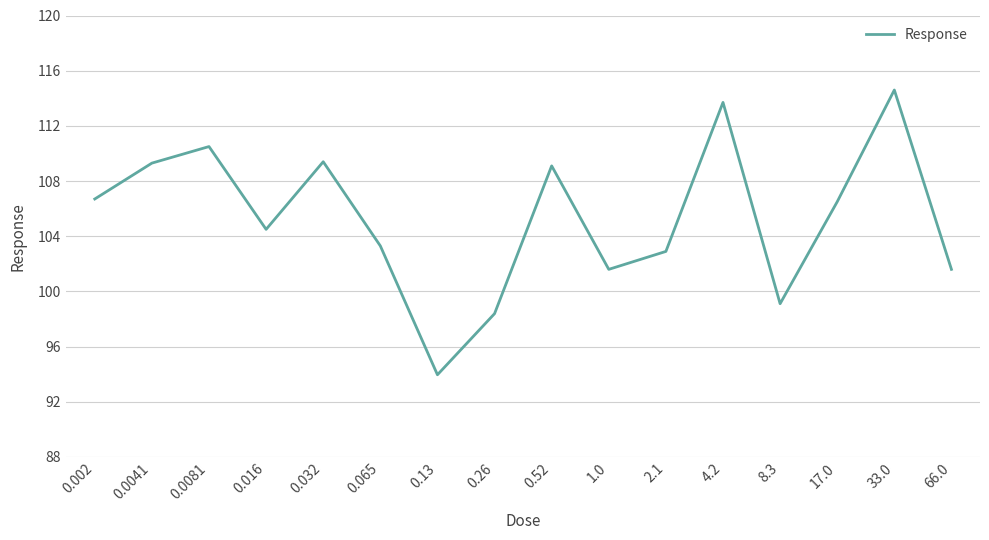

What is the difference between the maximum and minimum values?

20.6